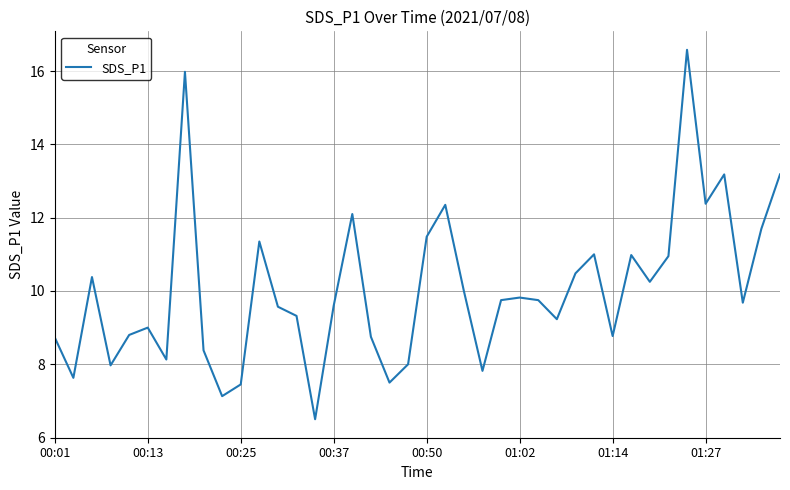

What is the difference between the maximum and minimum values?

10.1